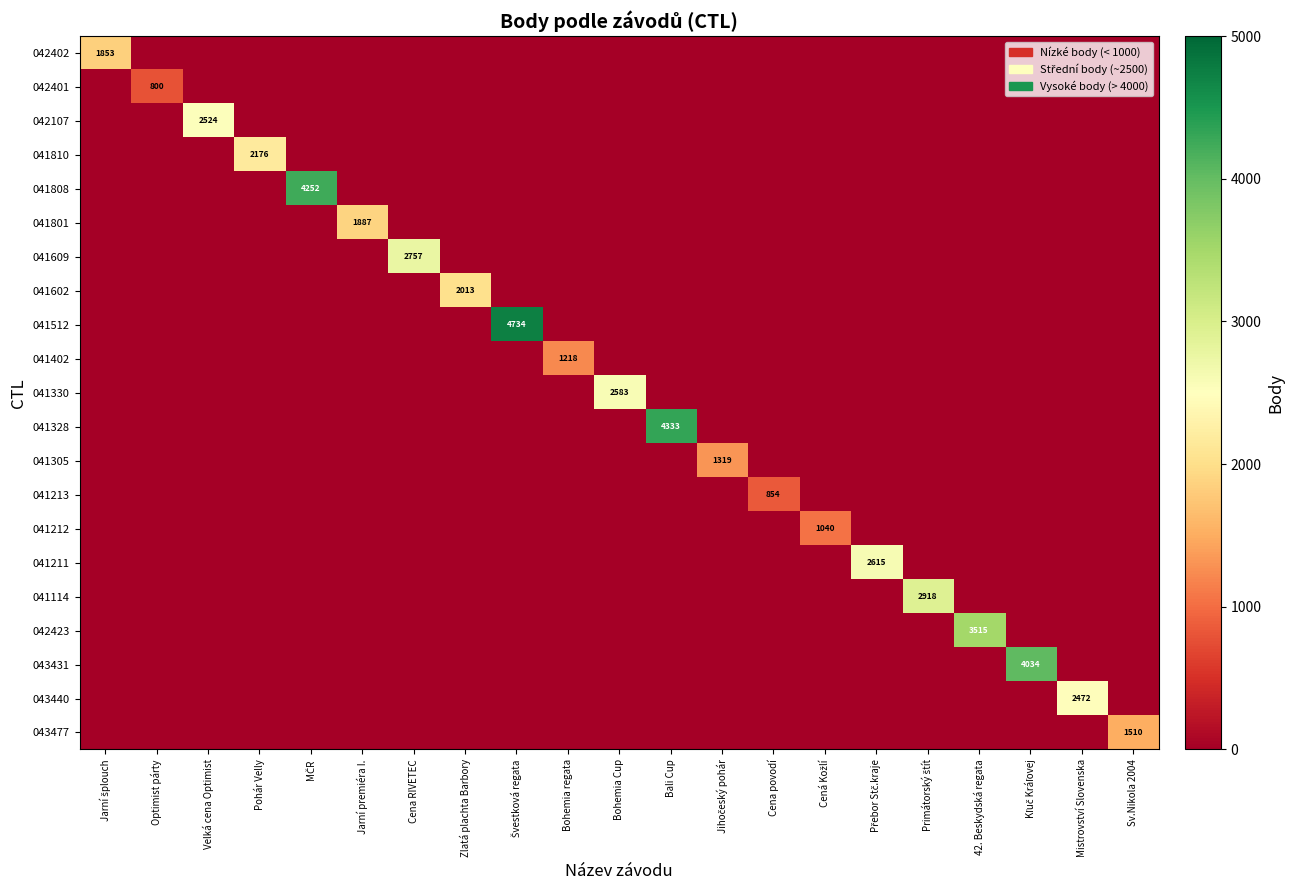

What is the sum of all 041305 values?

1319